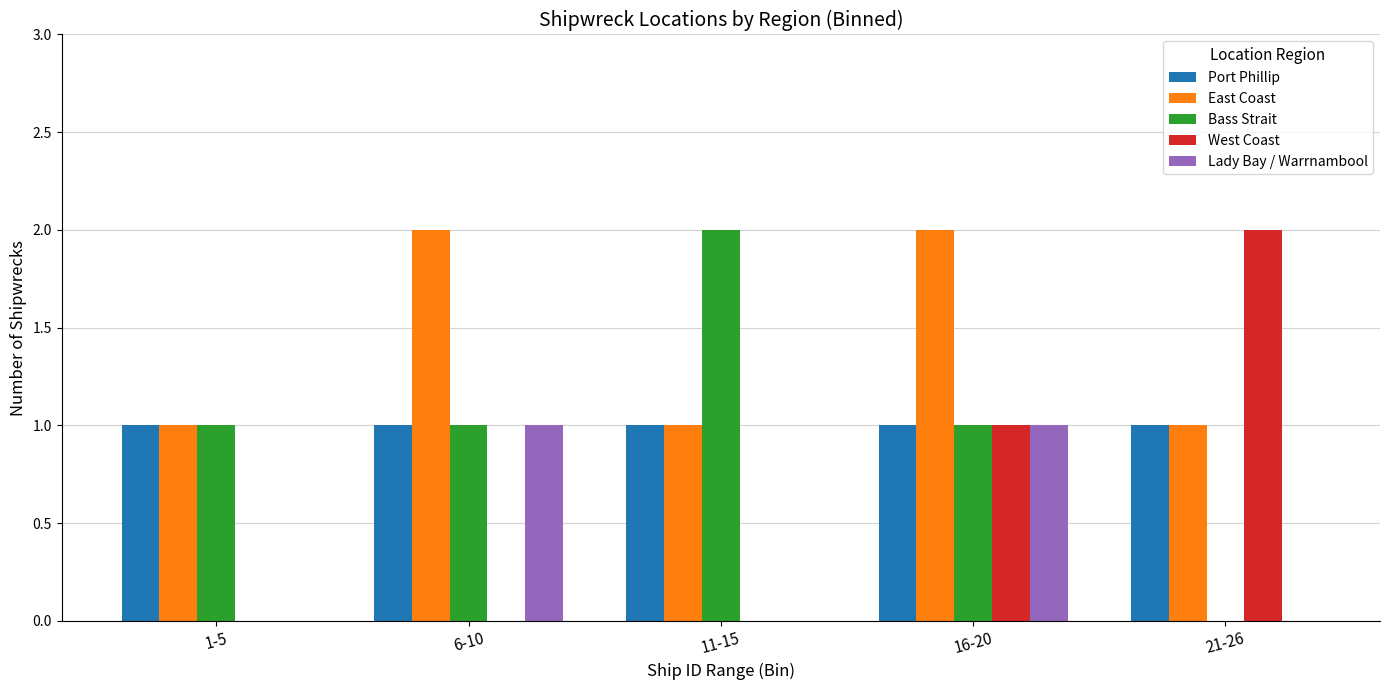

What is the total value across all series at 11-15?

4